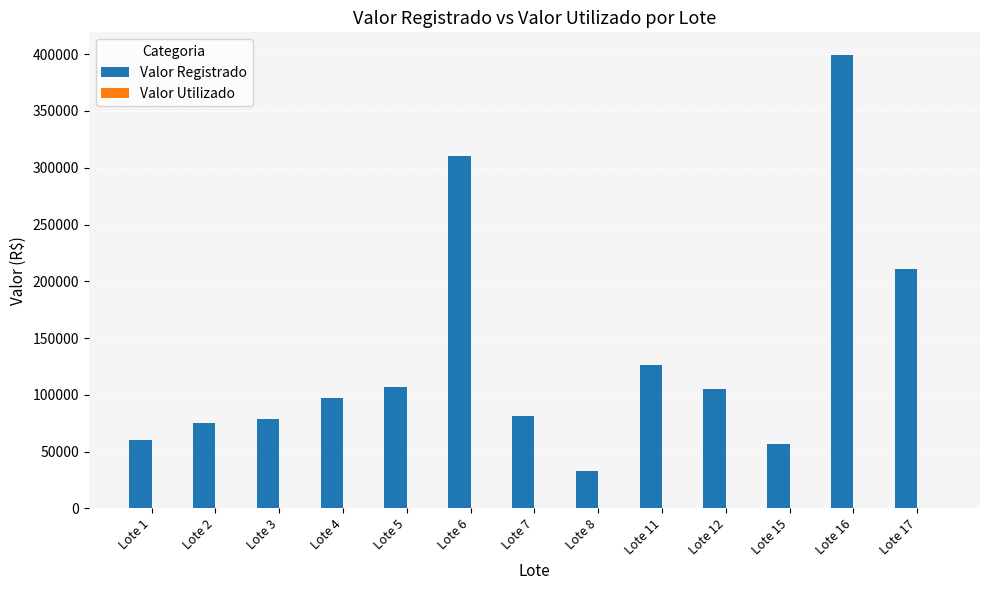

How many data points does each series have?

13